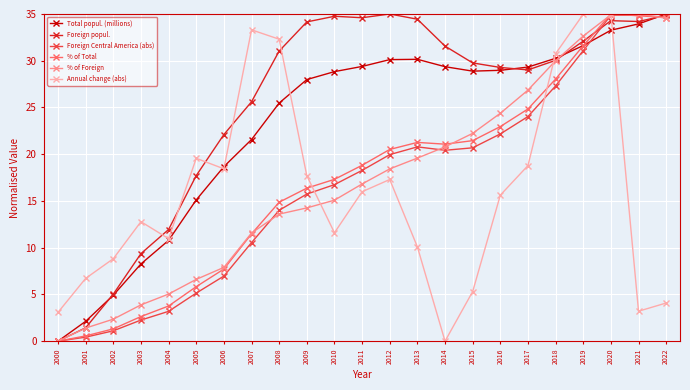

How many interior local peaks does the Annual change (abs) series have?

5